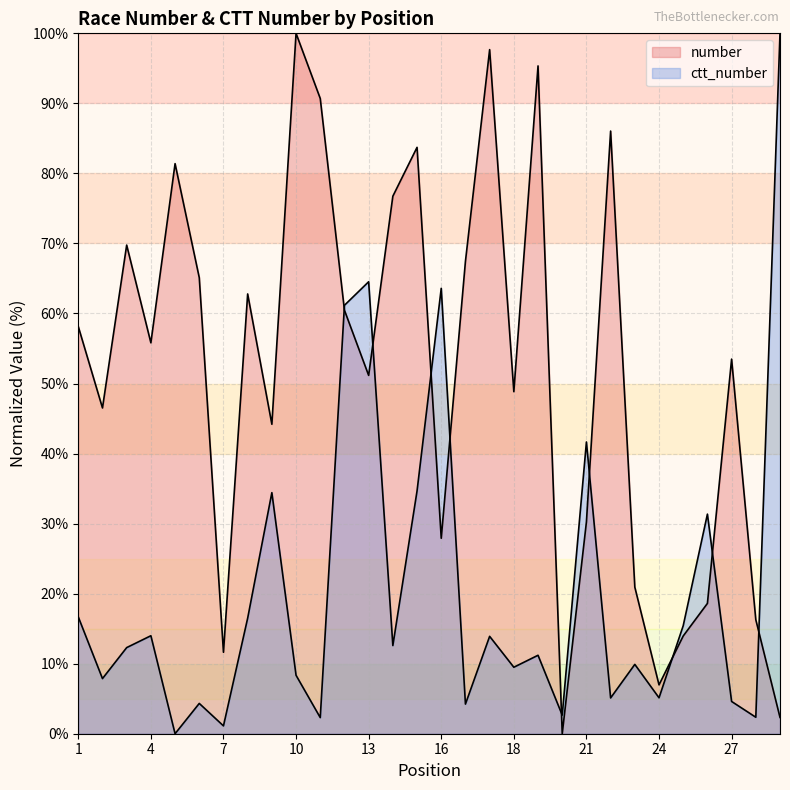

Reading left to right, transcribe all the data shown in this chart.

number: 58.1	46.5	69.8	55.8	81.4	65.1	11.6	62.8	44.2	100.0	90.7	60.5	51.2	76.7	83.7	27.9	67.4	97.7	48.8	95.3	0.0	30.2	86.0	20.9	7.0	14.0	18.6	53.5	16.3	2.3
ctt_number: 16.7	7.9	12.3	14.0	0.0	4.3	1.1	16.5	34.4	8.3	2.3	61.2	64.5	12.6	34.7	63.6	4.2	13.9	9.5	11.2	2.7	41.7	5.1	9.9	5.1	15.4	31.4	4.6	2.4	100.0